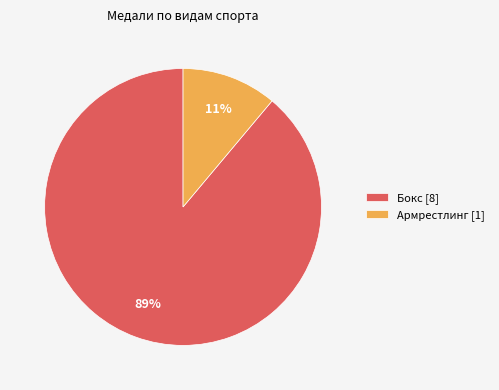

Combined, do Бокс [8] and Армрестлинг [1] account for over 50%?

Yes